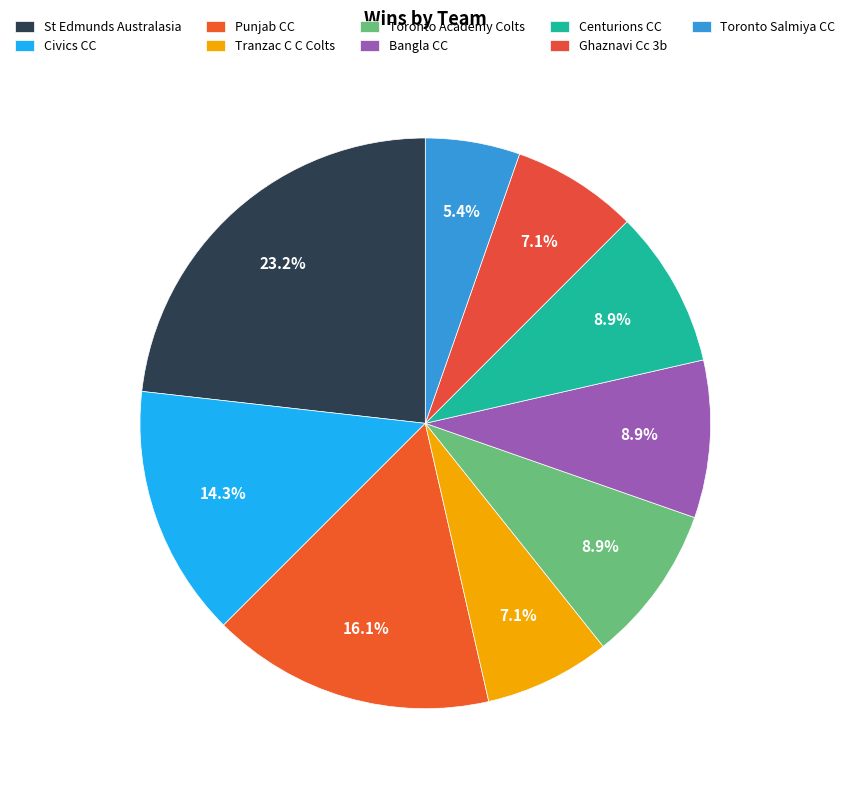

Does Civics CC represent more than half of the total?

No